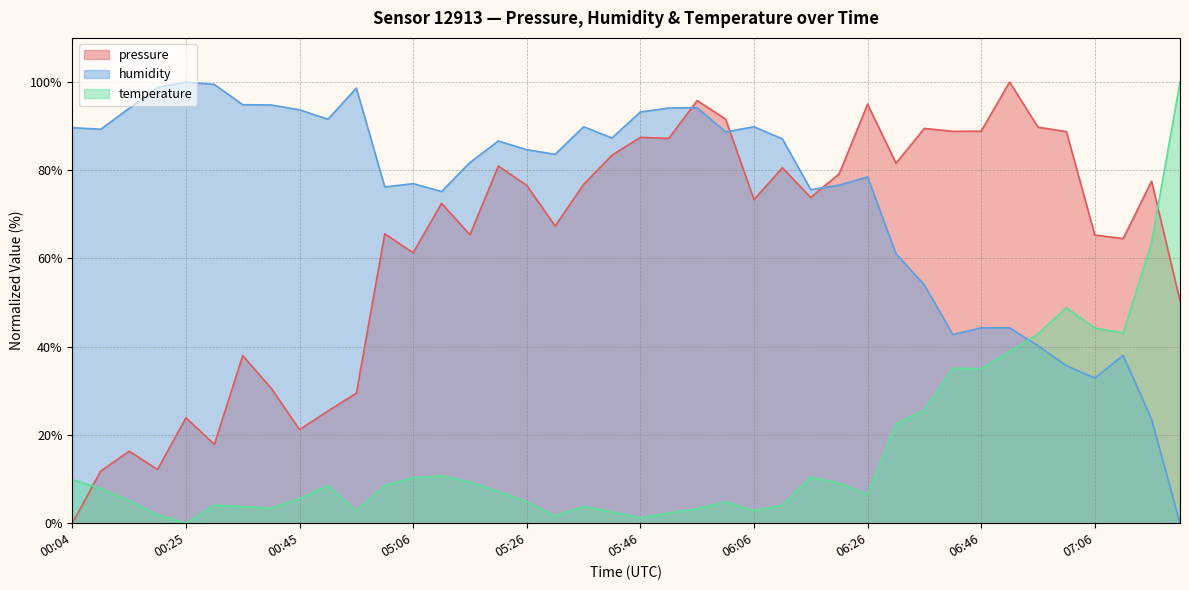

At how many categories does at least one series exceed 12?

40